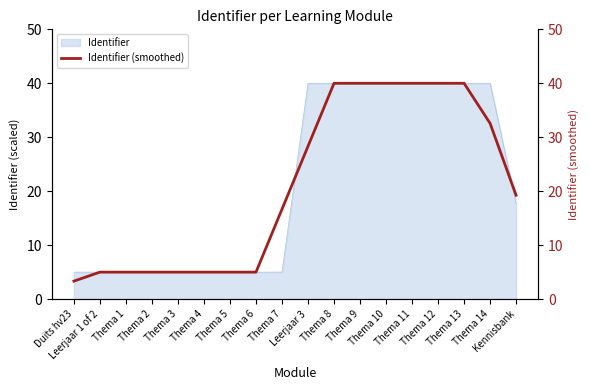

What is the difference between the maximum and minimum values?

36.7